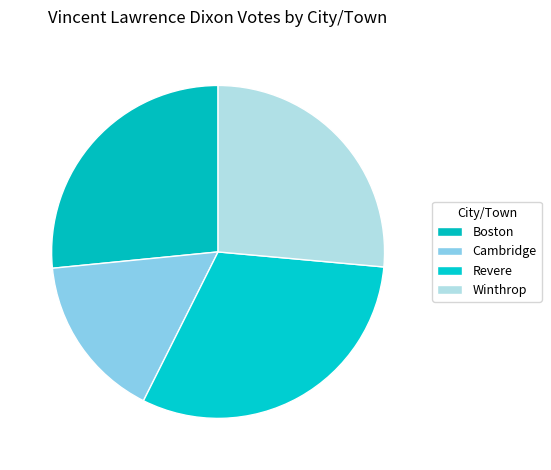

How many slices are in this pie chart?

4